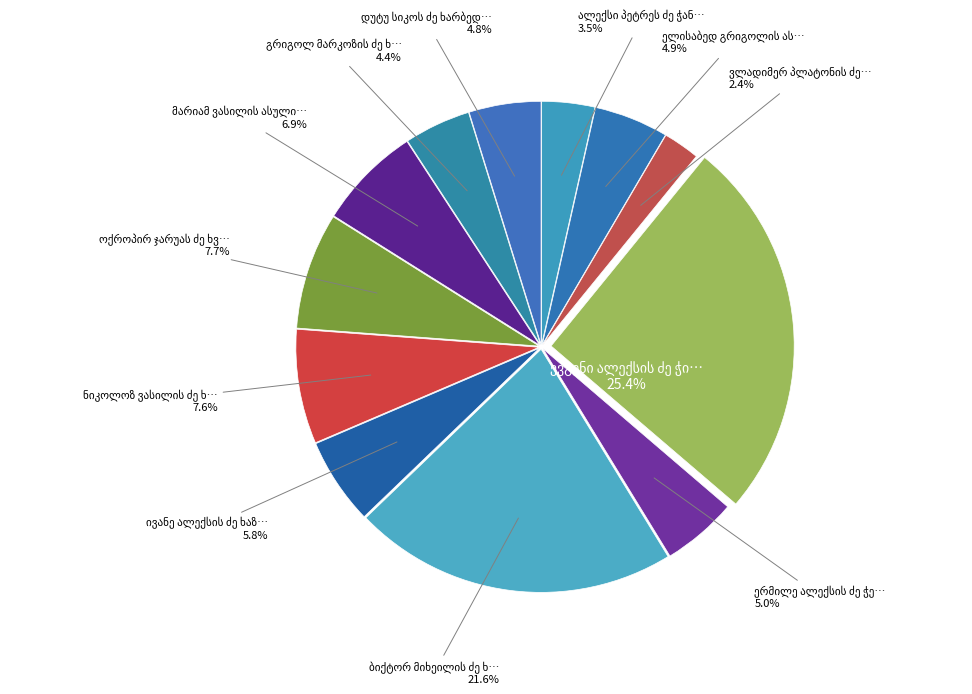

The ევგენი ალექსის ძე ჭითავა slice represents 36% of the pie. True or false?

False